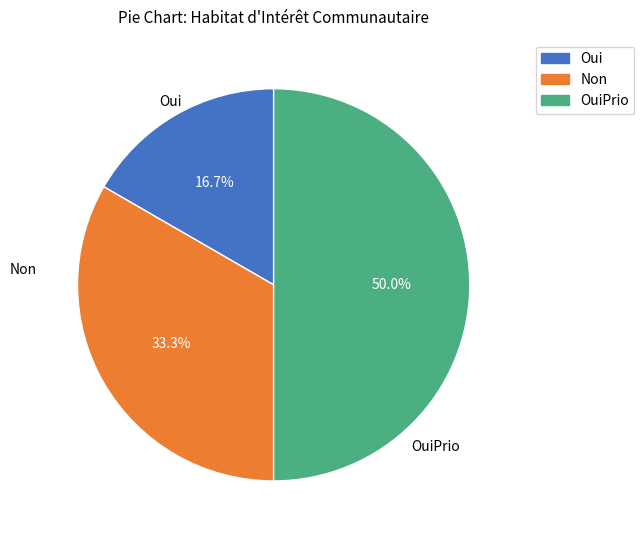

Is it true that Non is 19% of the pie?

False